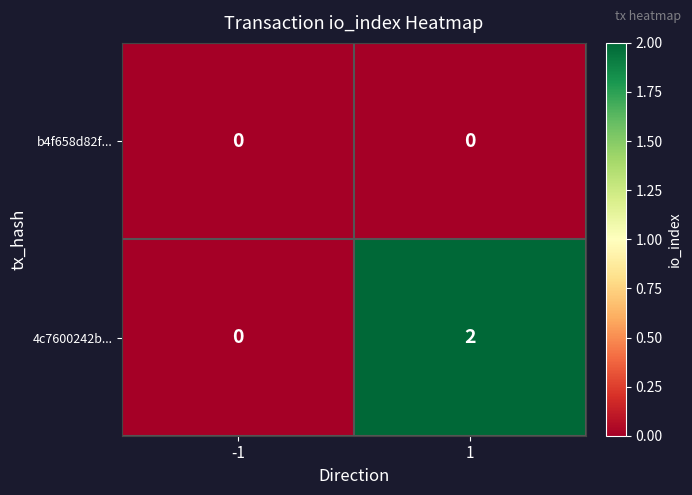

How many distinct data groups are displayed?

2